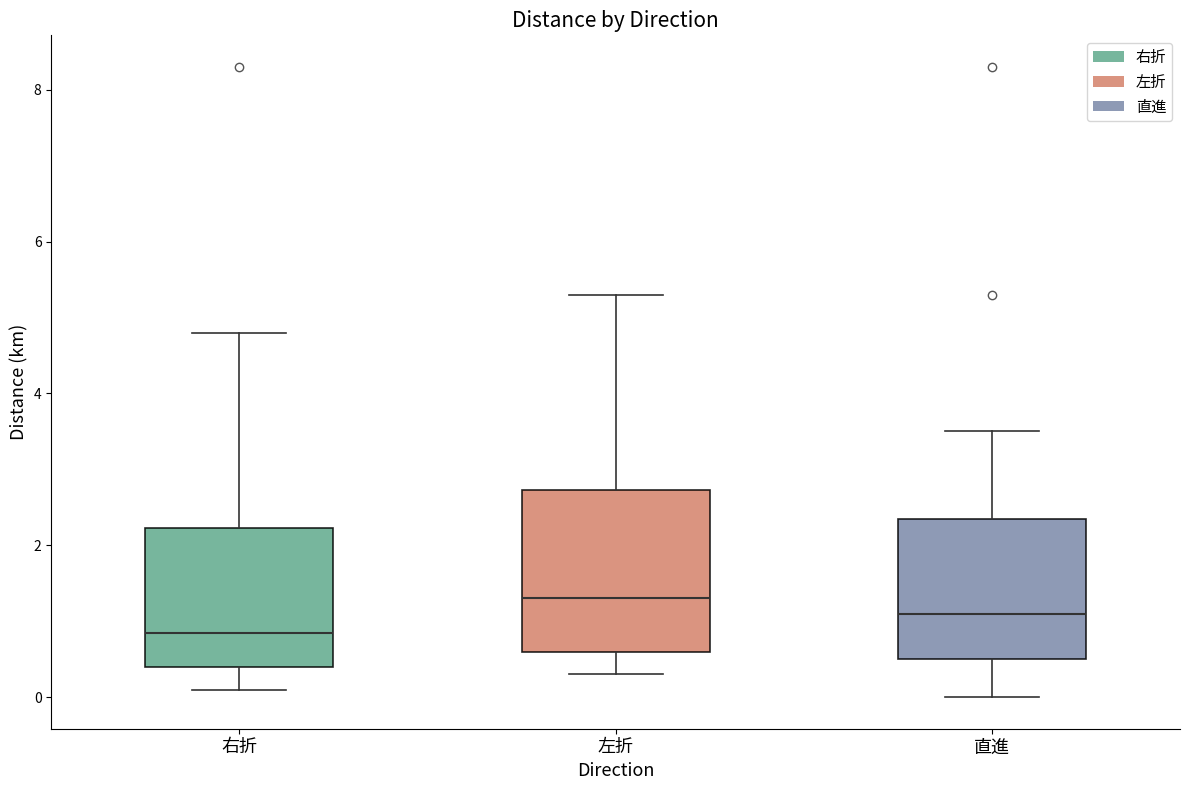

Which box's median line is the lowest?

右折